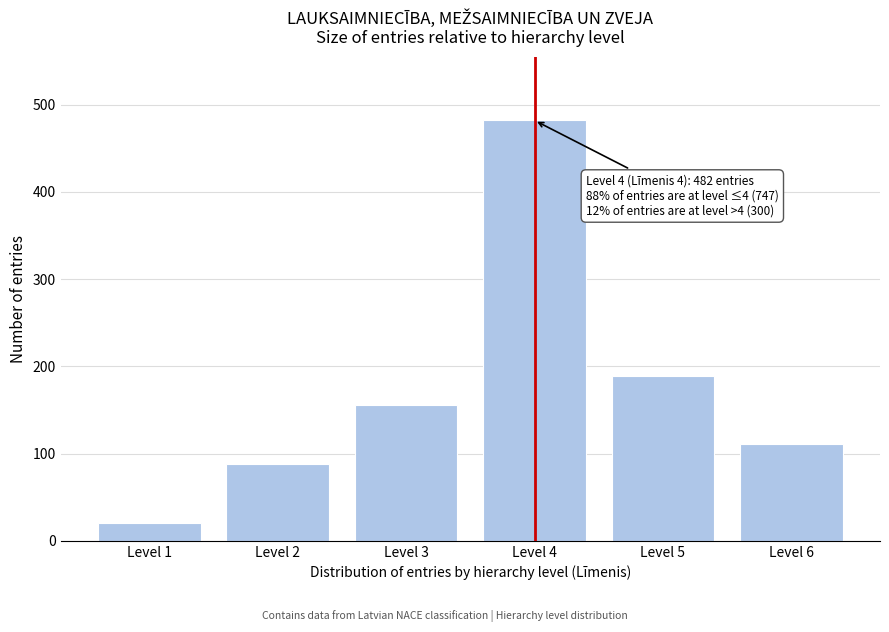

Reading left to right, list all the values displayed in this chart.

Level 1=21	Level 2=88	Level 3=156	Level 4=482	Level 5=189	Level 6=111